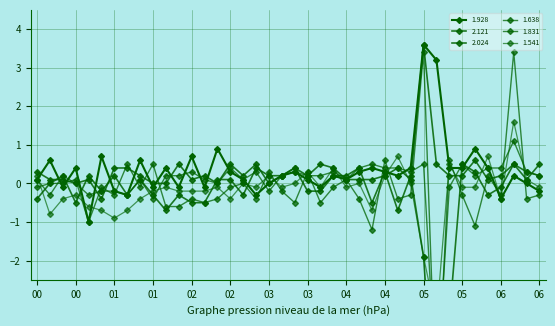

How many distinct data groups are displayed?

6